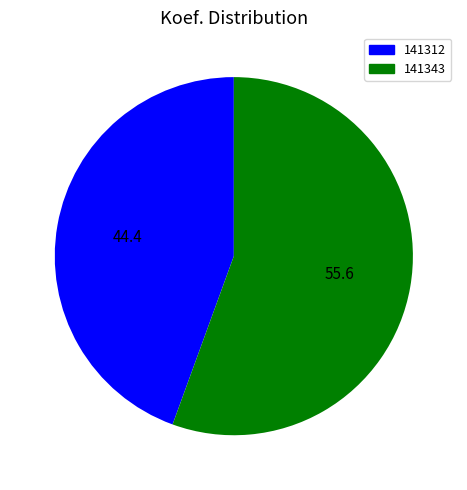

What is the majority slice?

141343